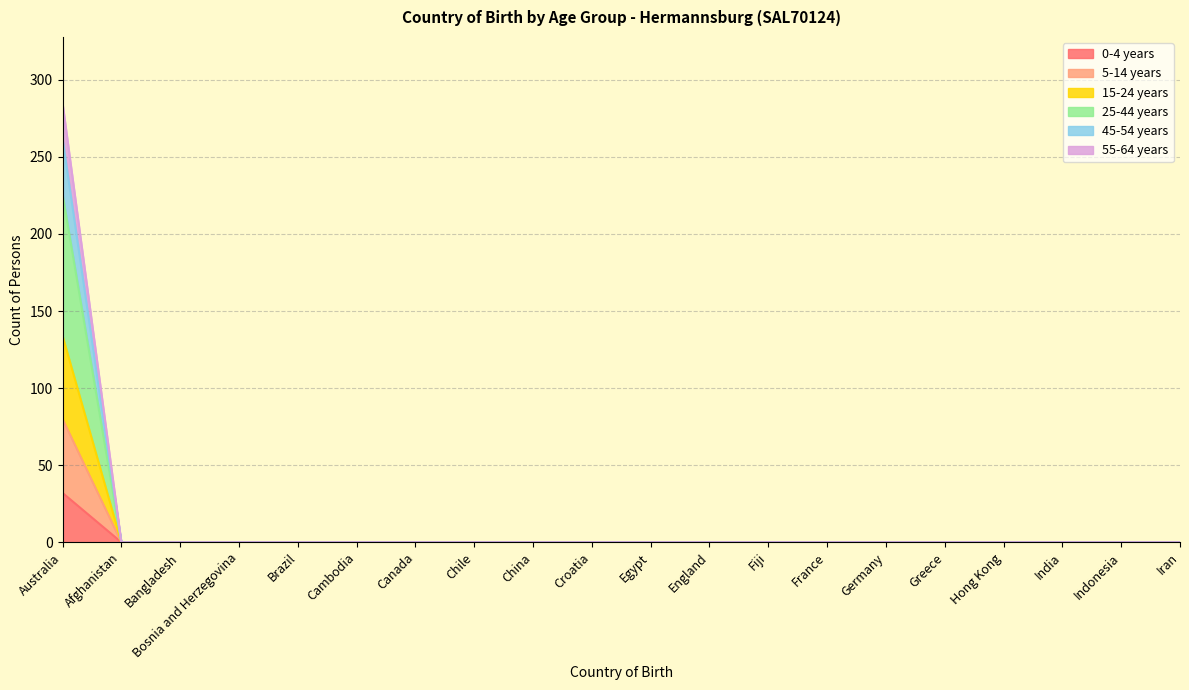

At how many categories does at least one series exceed 6?

1